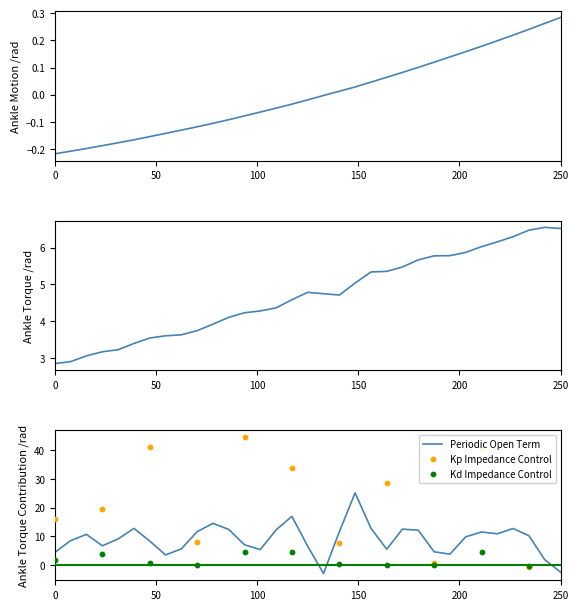

Between 219.3979 and 218.0596, which is larger?

219.3979